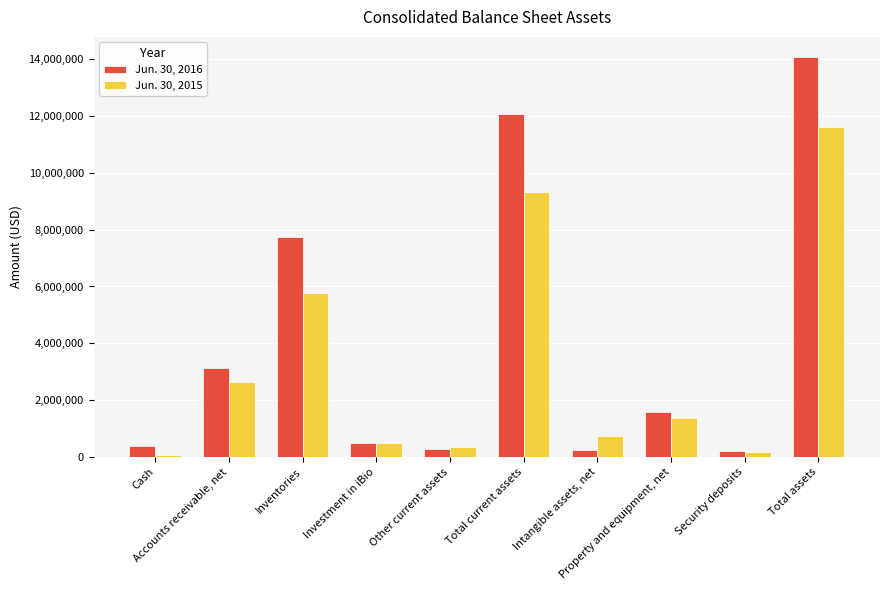

Rank the series at Security deposits from lowest to highest value.

Jun. 30, 2015, Jun. 30, 2016